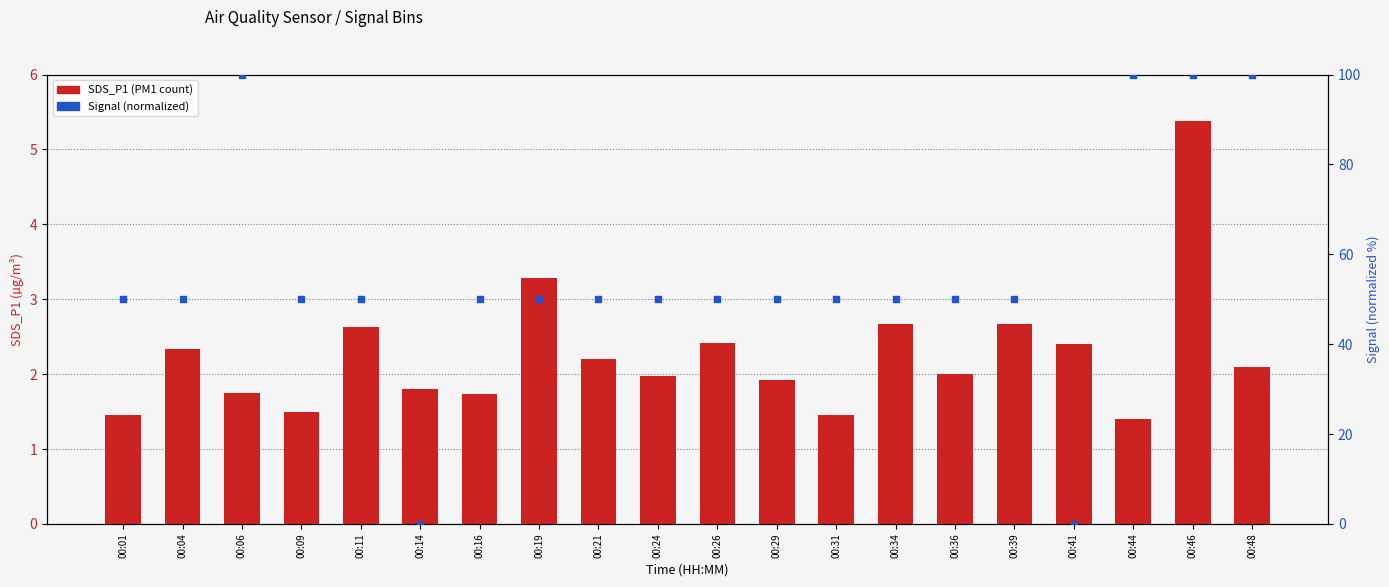

What are all the series names shown in the legend?

SDS_P1, Signal (normalized)